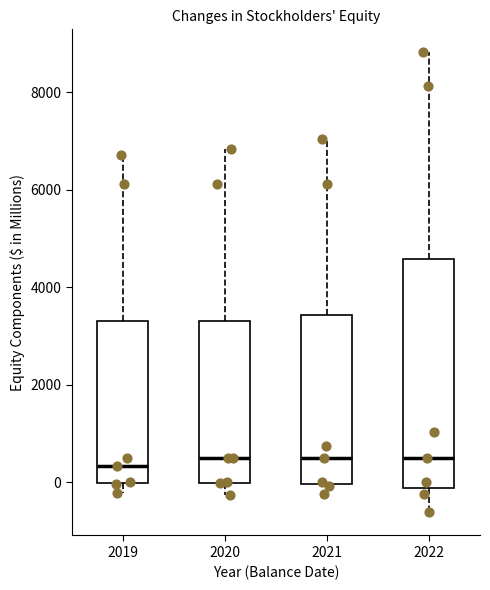

Reading left to right, transcribe this box plot: for each box, give where its median line is, the range the box spans, and where its two whiskers end, as read against the y-axis. The values are not printed on the chart, so give them approximately, as read against the axis.

2019: median 400, box 0 to 3400, whiskers -200 to 6800
2020: median 400, box 0 to 3400, whiskers -200 to 6800
2021: median 600, box 0 to 3400, whiskers -200 to 7000
2022: median 600, box -200 to 4600, whiskers -600 to 8800